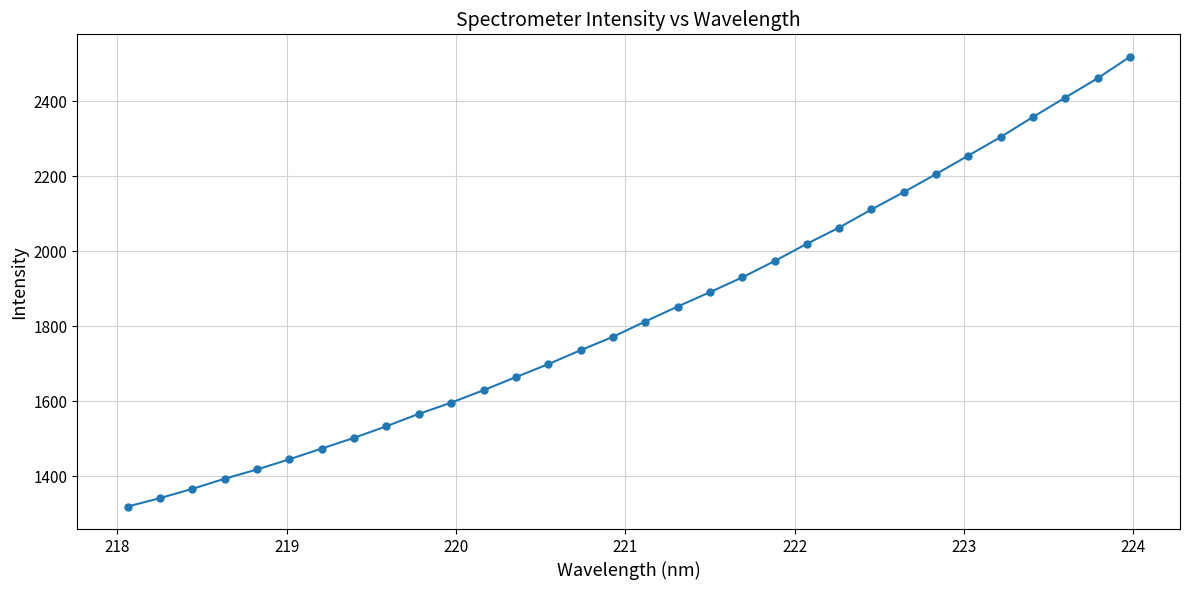

What is the minimum value shown in the chart?

1319.1